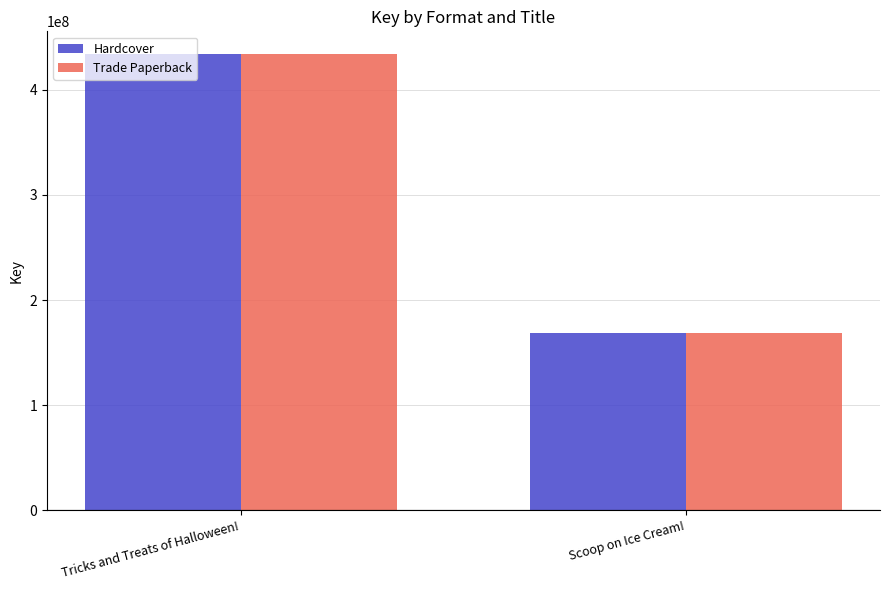

Reading left to right, extract all data points from this chart.

Hardcover: 433939542	168526692
Trade Paperback: 433939542	168526692